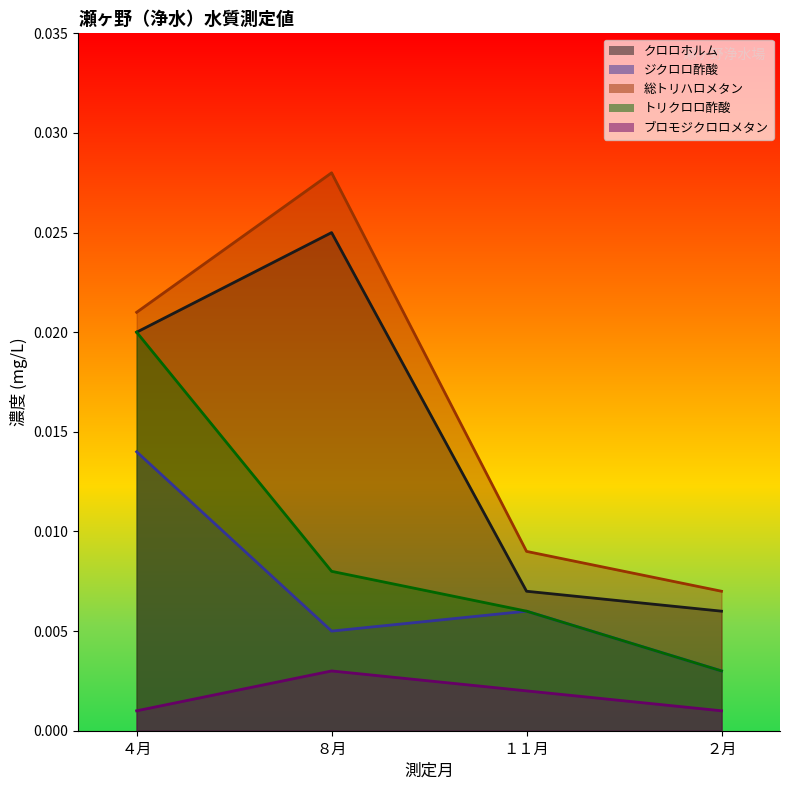

True or false: 総トリハロメタン and ブロモジクロロメタン intersect in this chart.

False